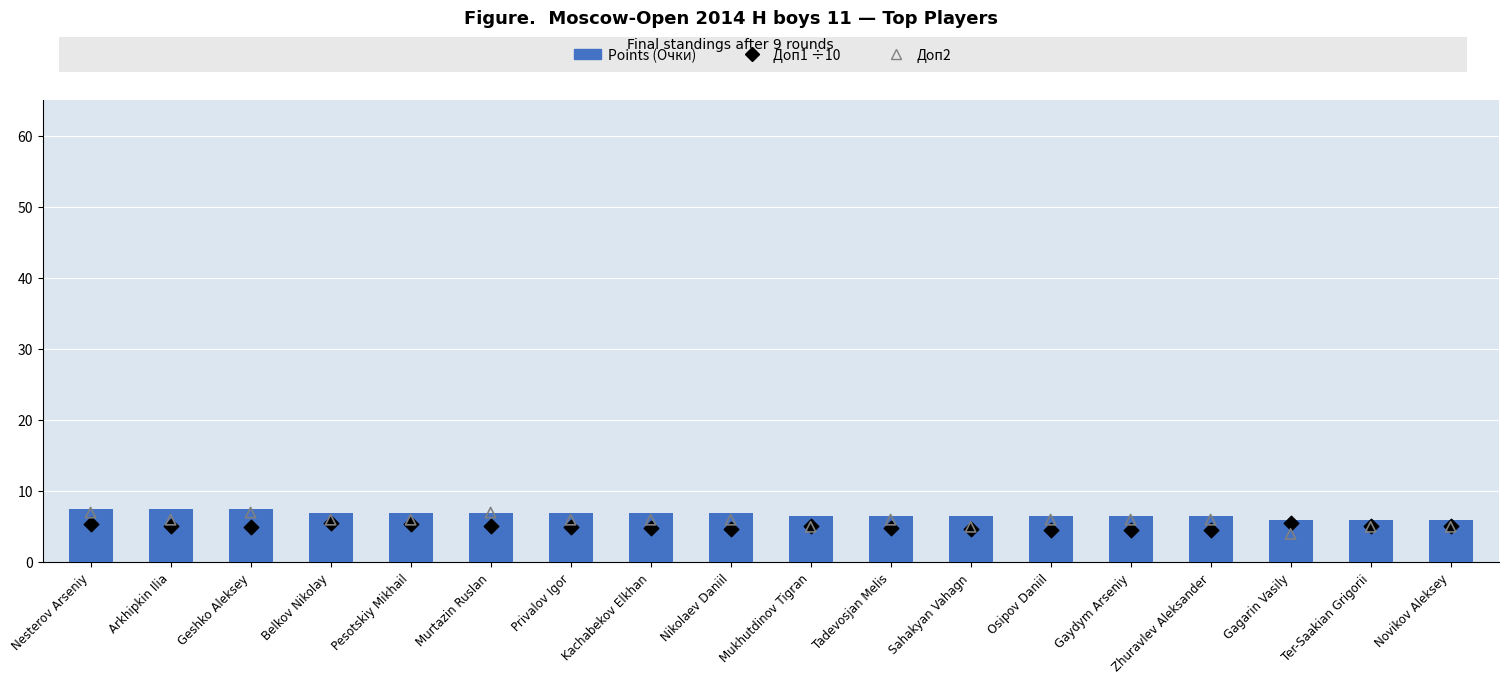

Which series contains the lowest Y value?

Доп2